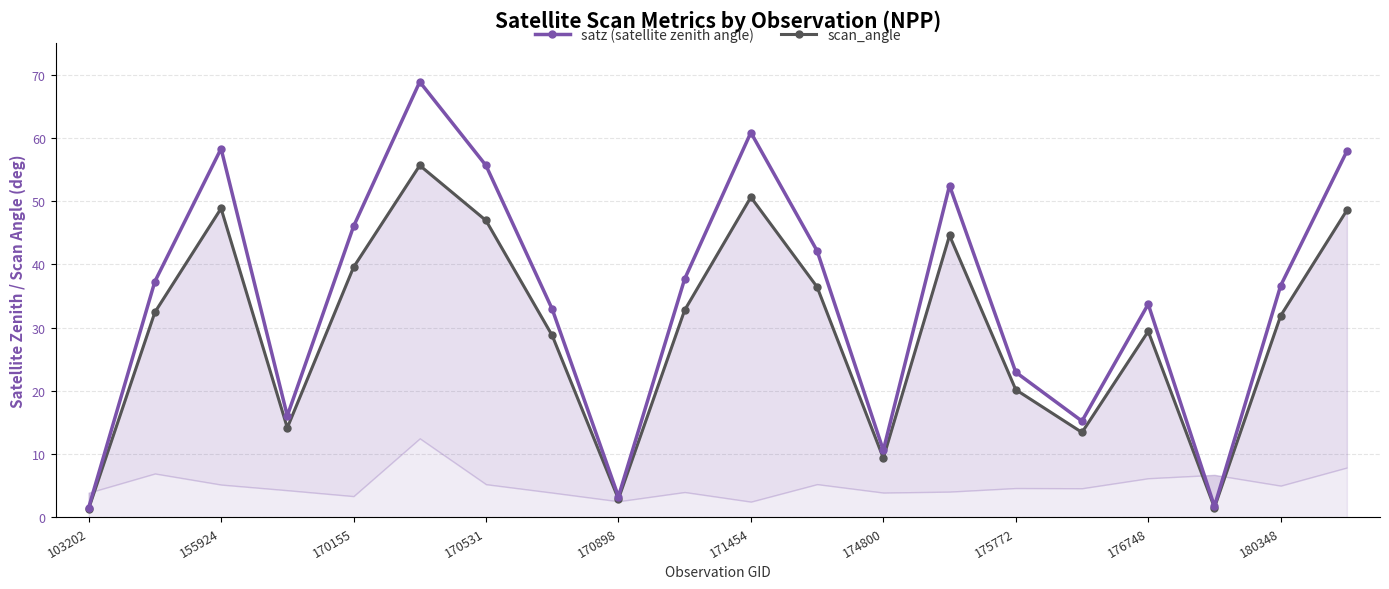

True or false: satz (satellite zenith angle) and scan_angle intersect in this chart.

False